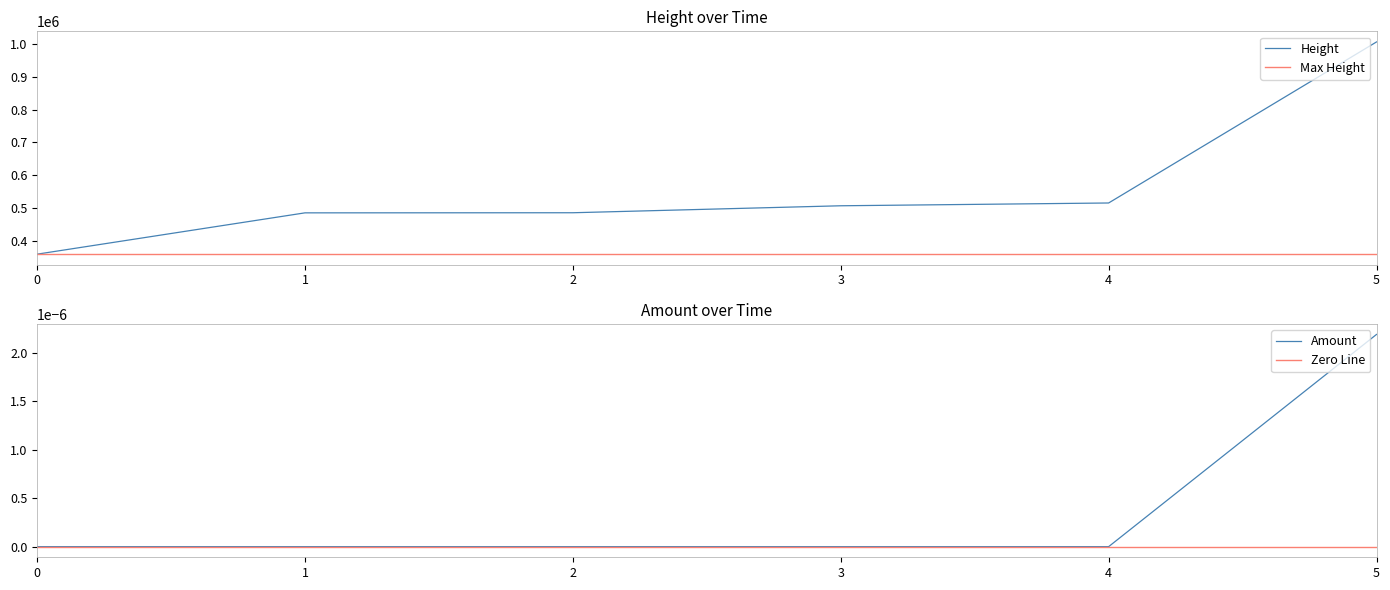

The value of Height at 4 is 689059. True or false?

False